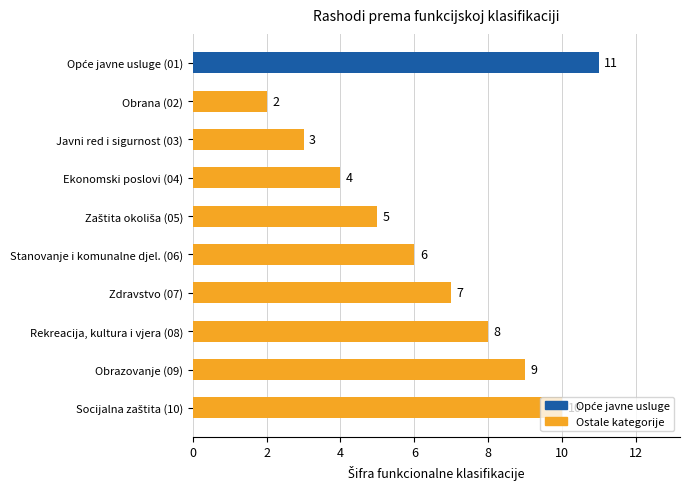

Are the bars horizontal?

Yes